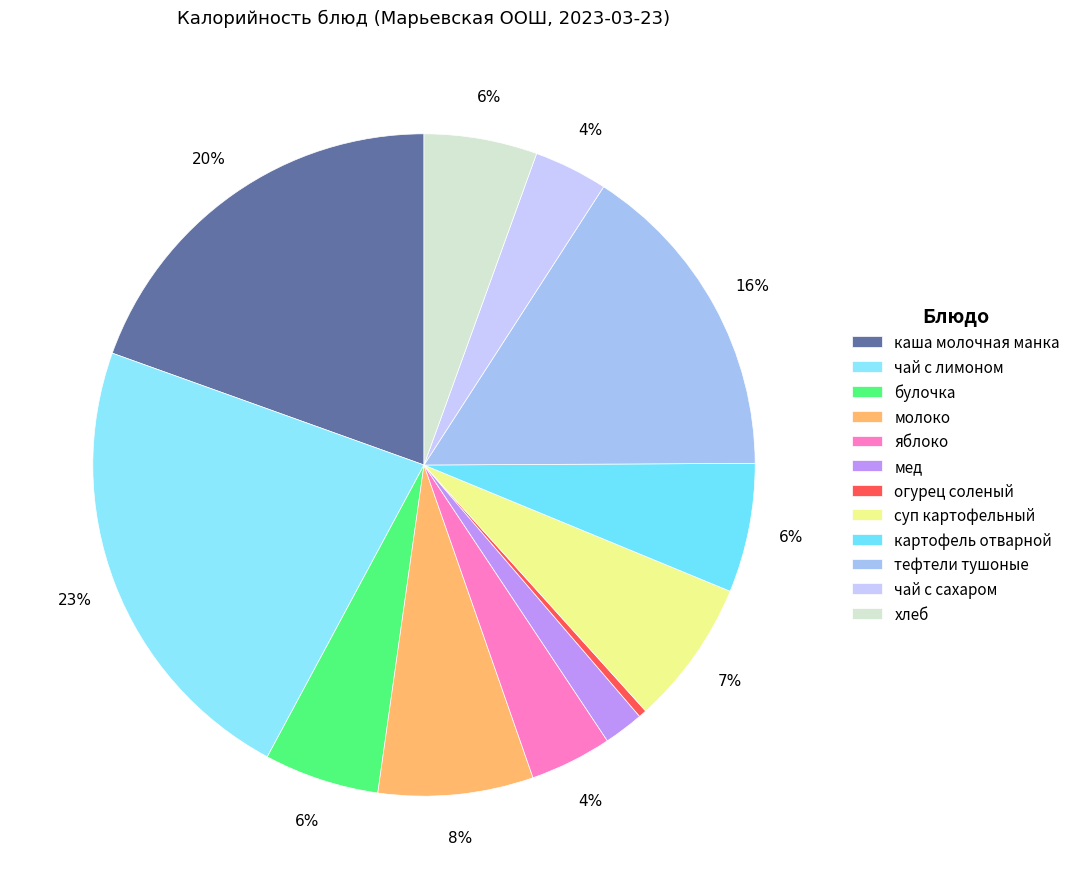

True or false: мед accounts for 1% of the total.

False